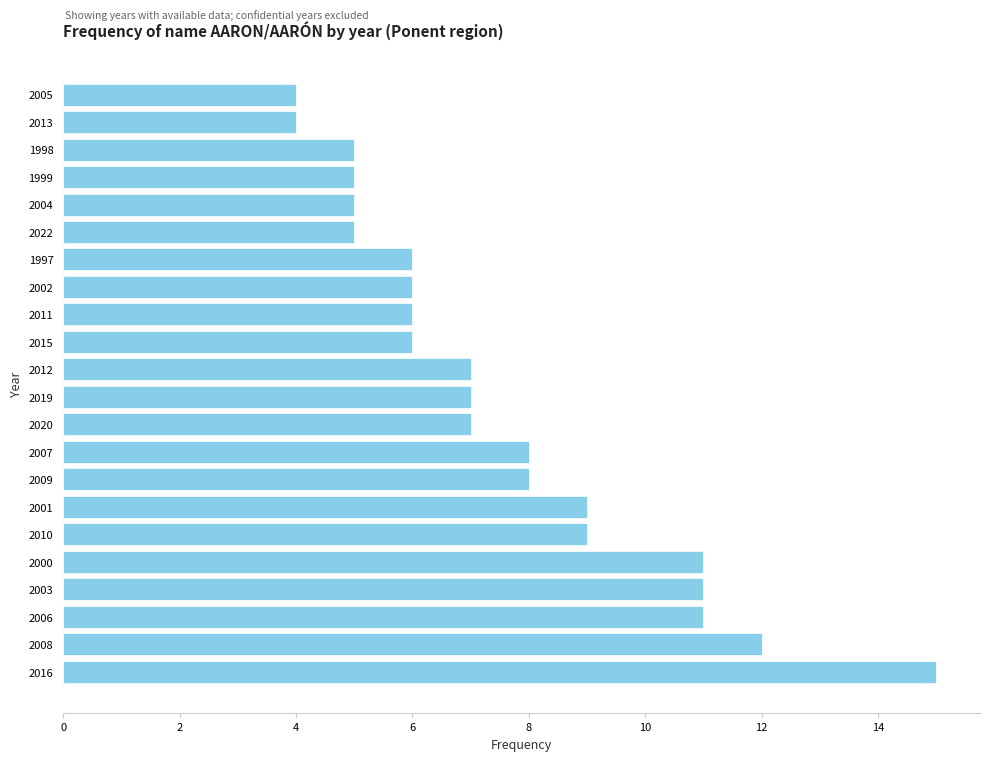

Reading bottom to top, list all the values displayed in this chart.

15	12	11	11	11	9	9	8	8	7	7	7	6	6	6	6	5	5	5	5	4	4